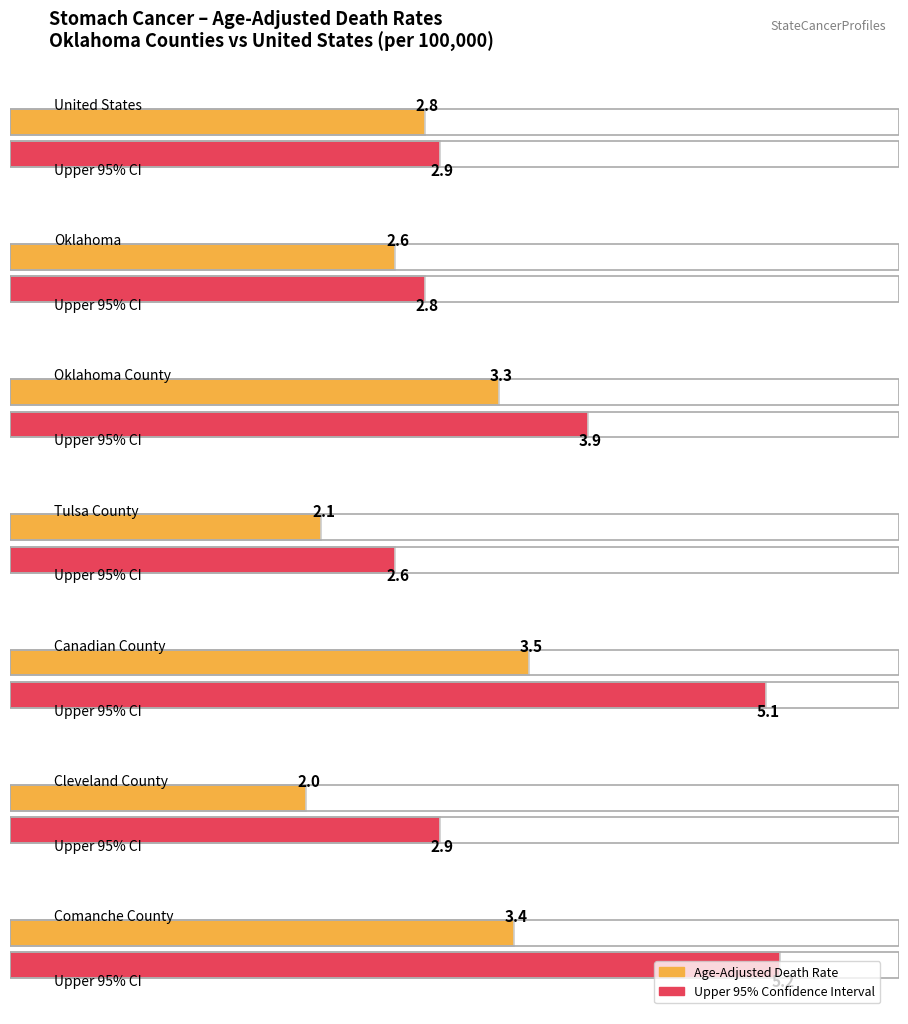

What is the sum of the Upper 95% CI values at Oklahoma County and Canadian County?

9.0